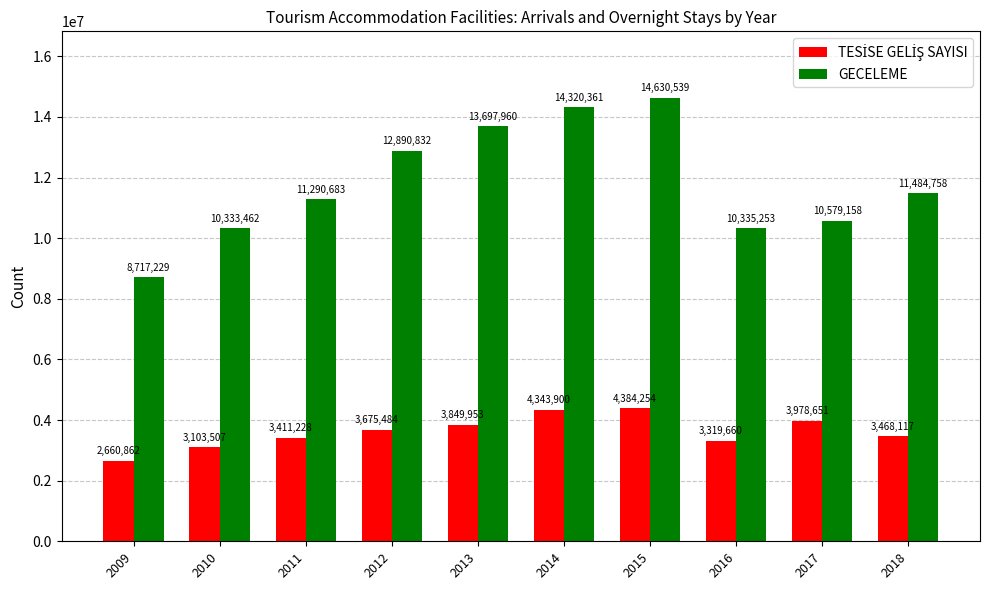

Which series has the widest spread of values?

GECELEME